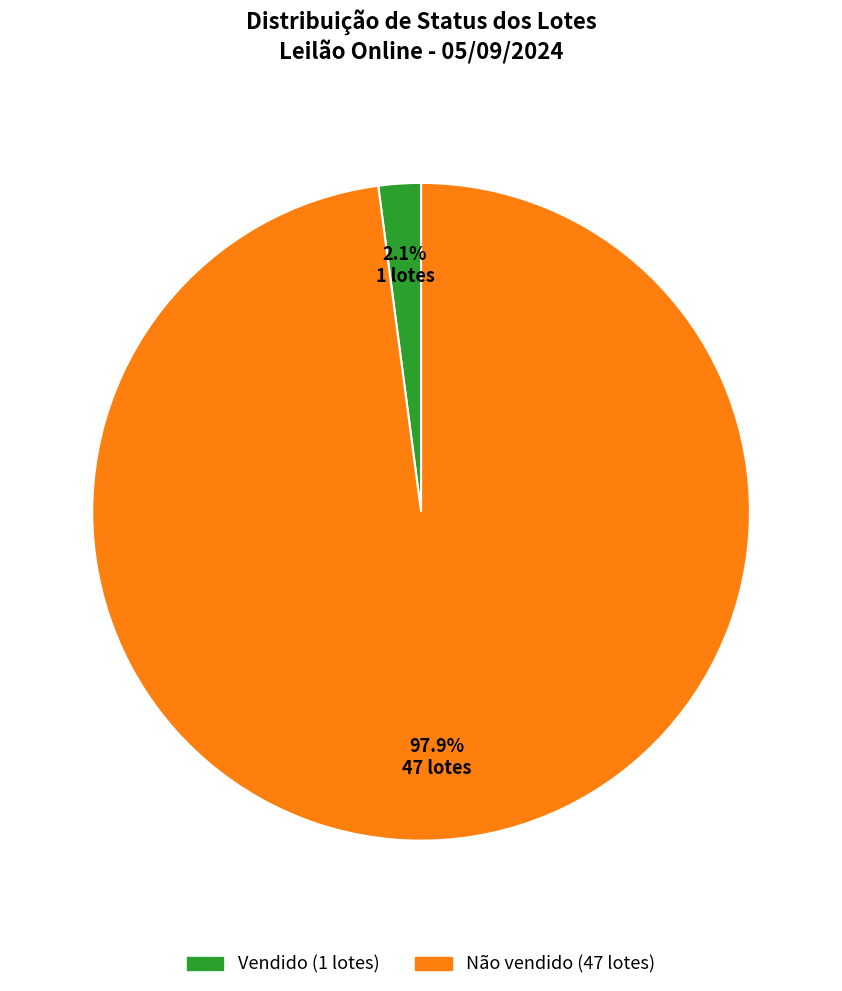

Is it true that Vendido is 16% of the pie?

False